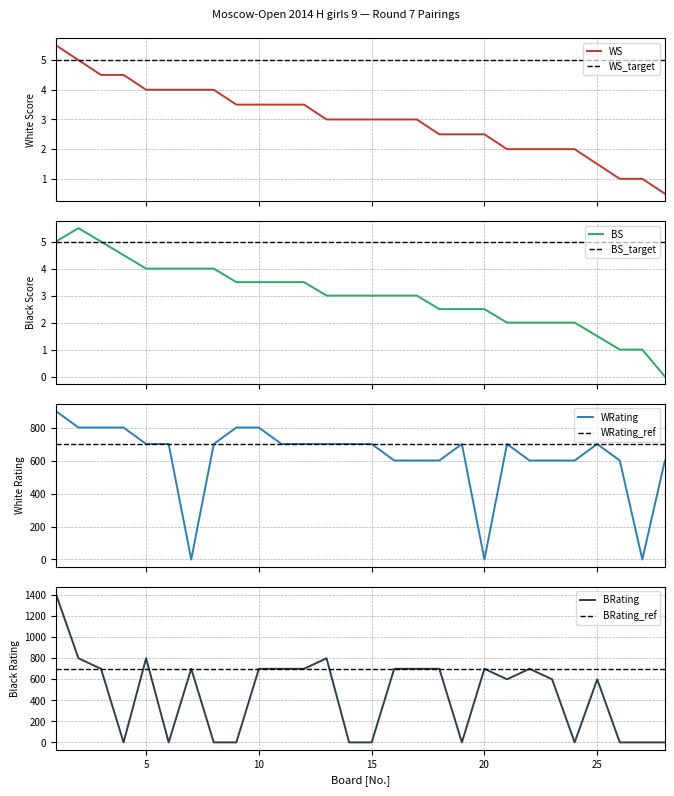

What is the lowest value of the WS series?

0.5